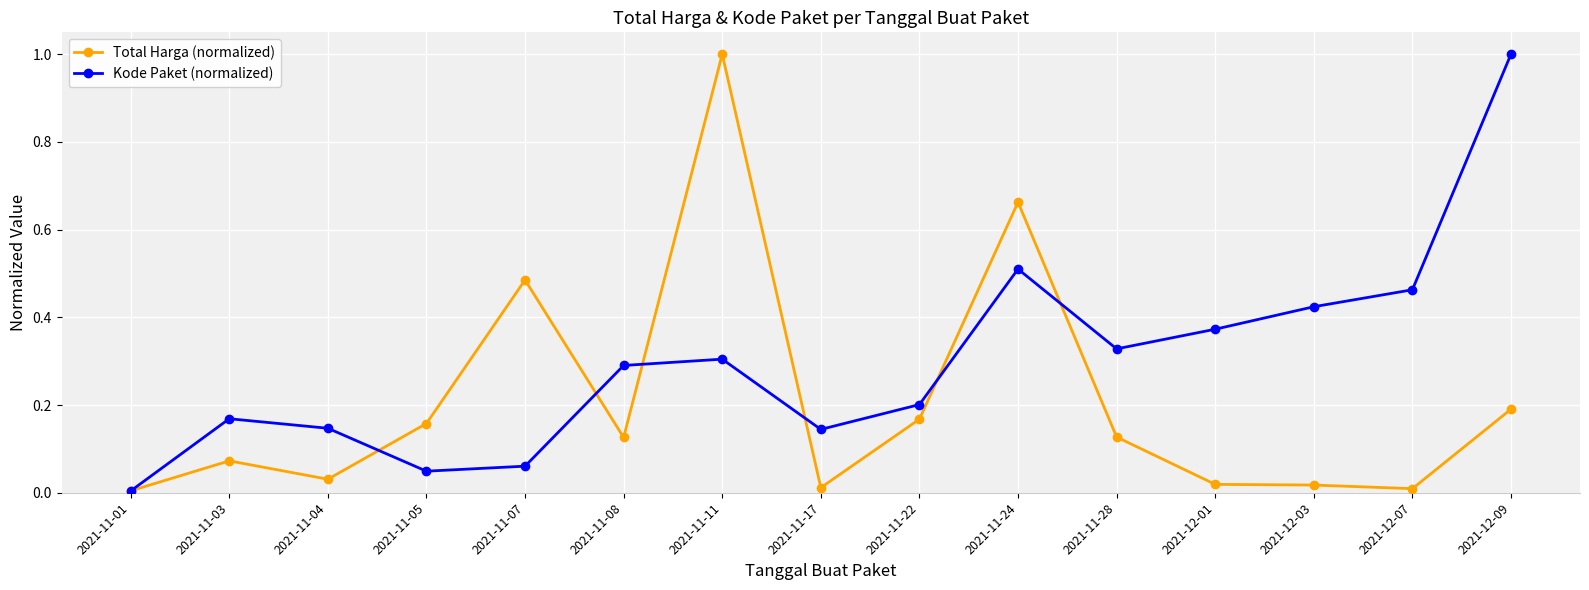

What is the maximum value for Kode Paket (normalized)?

1.0